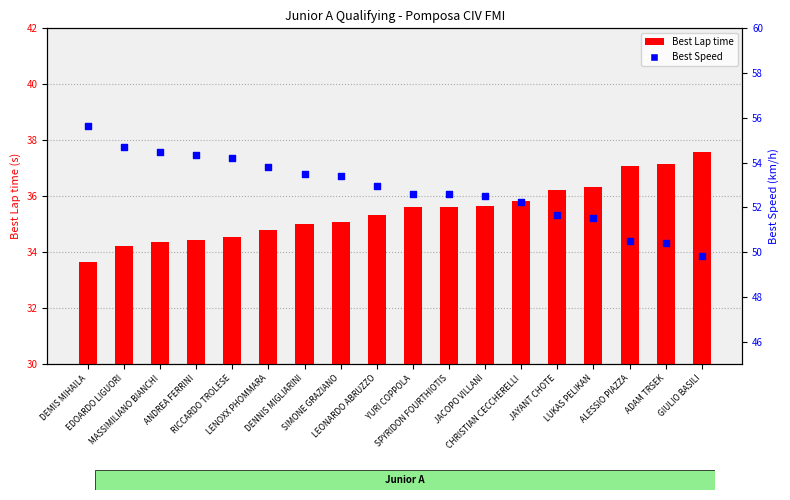

What are all the series names shown in the legend?

Best Lap time, Best Speed